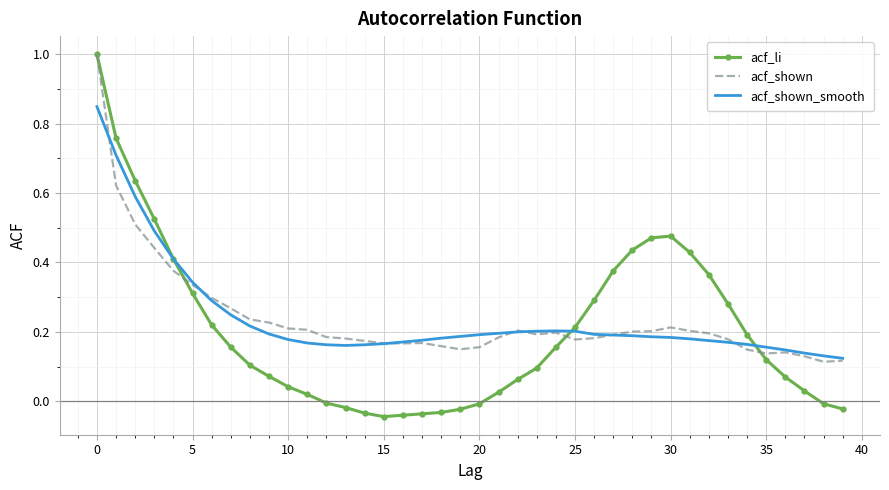

Which series has the largest range (max minus min)?

acf_li